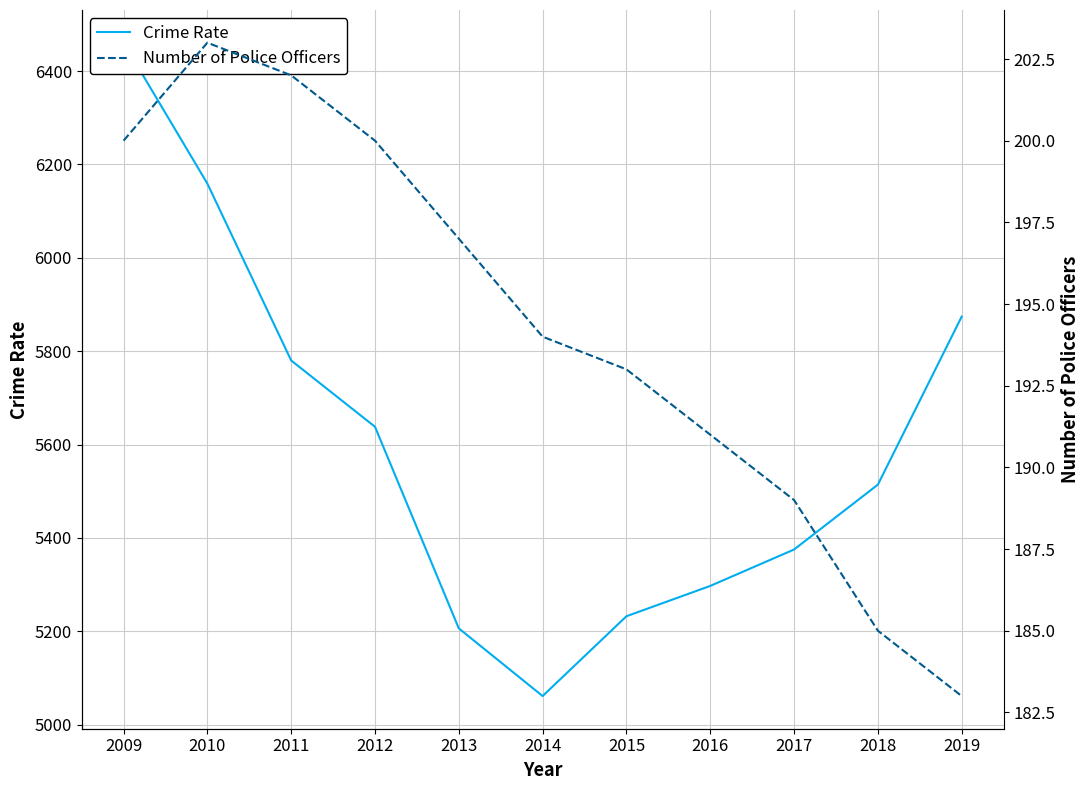

True or false: Crime Rate has more than 2 interior local peaks.

False